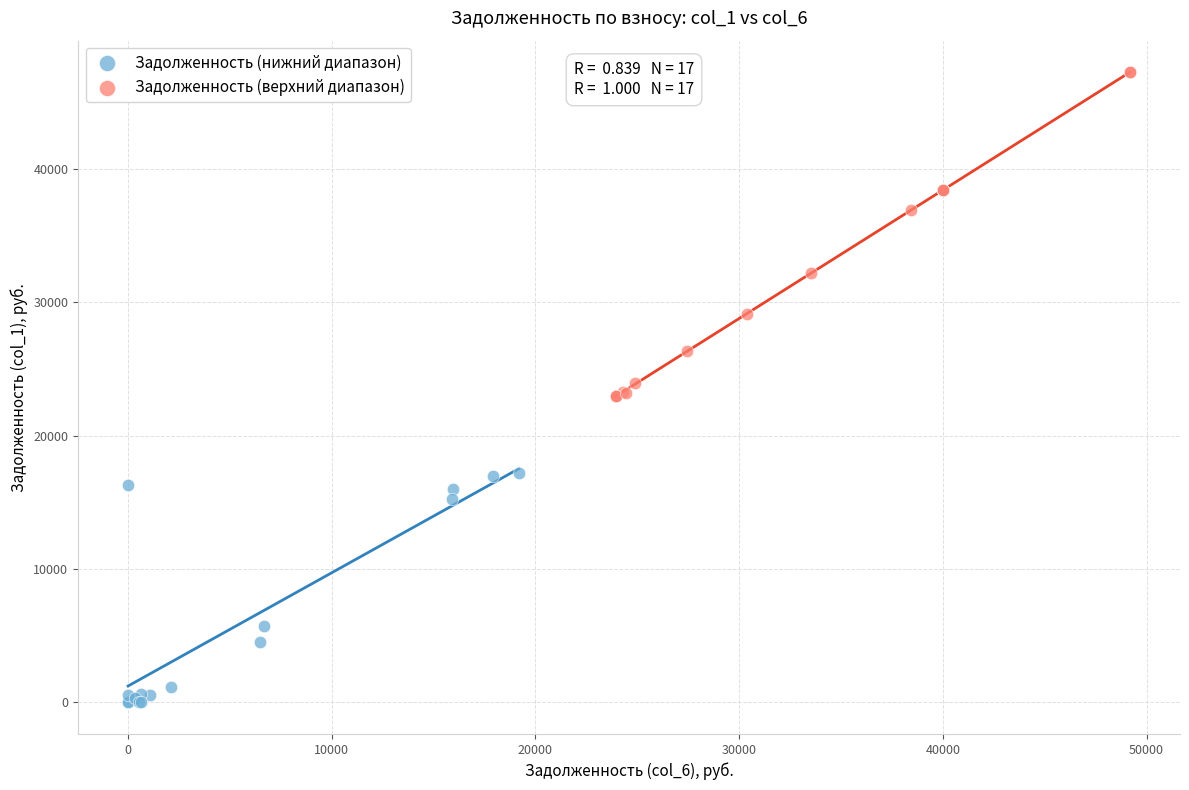

Which series has the largest Y range (max minus min)?

Задолженность (верхний диапазон)